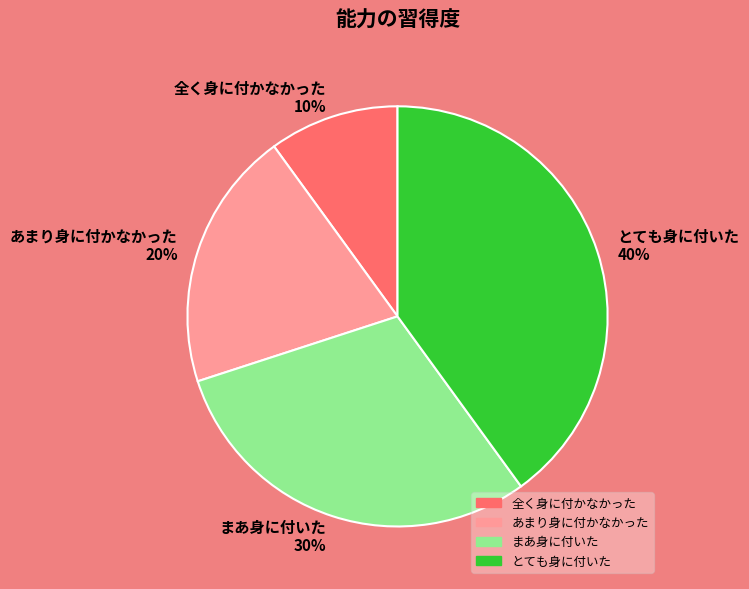

To the nearest percent, what is the difference between the largest and smallest slice percentages?

30%